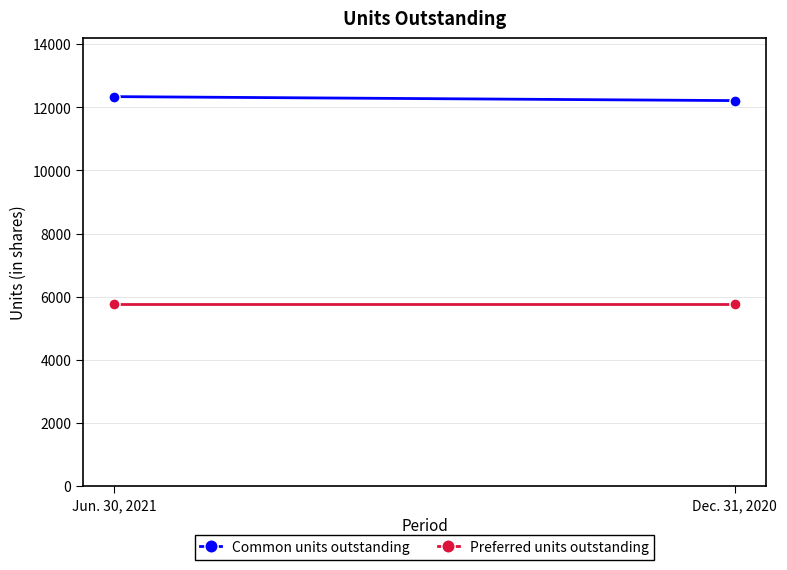

At which label is Common units outstanding closest to 12276?

Jun. 30, 2021